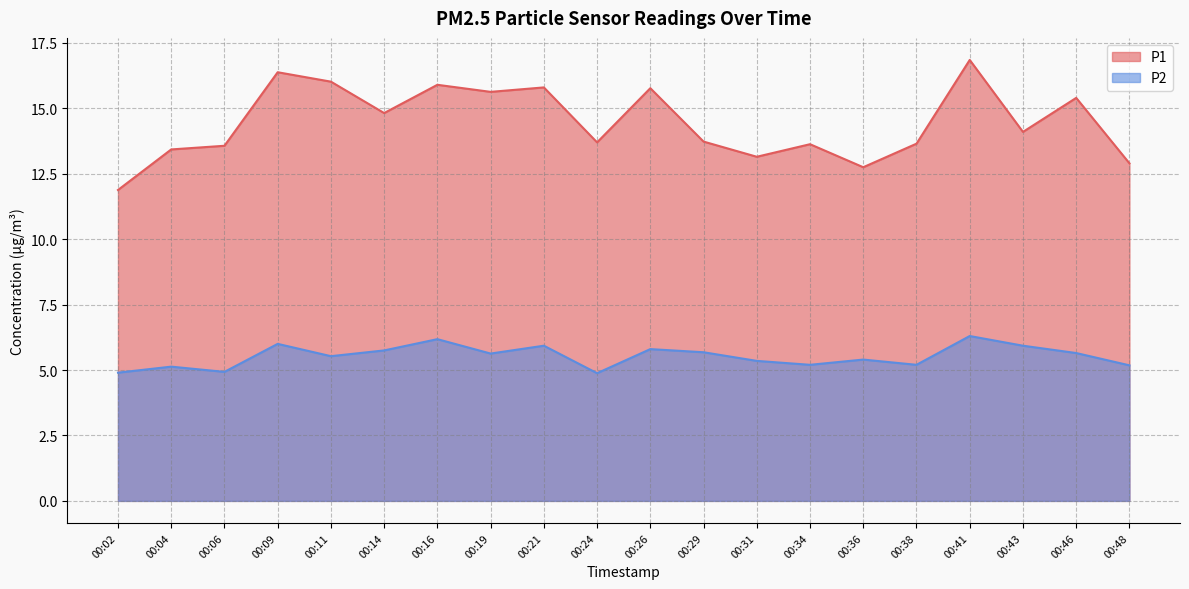

What is the sum of the P1 values at 00:36 and 00:29?

26.5